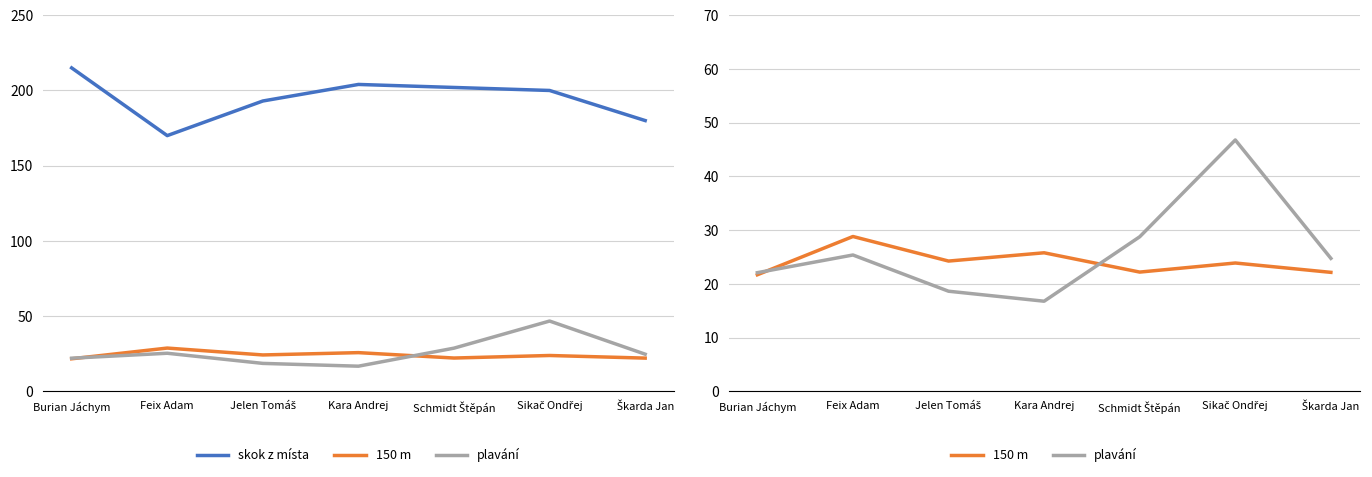

At how many categories does at least one series exceed 112?

7